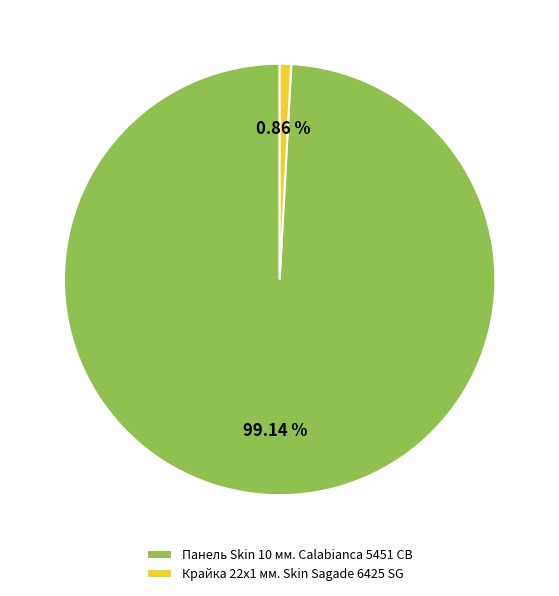

Which category accounts for the majority?

Панель Skin 10 мм. Calabianca 5451 CB